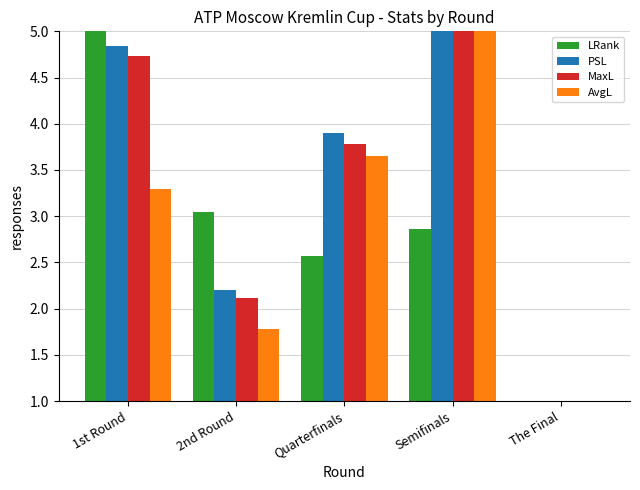

Which category has the highest value in the AvgL series?

Semifinals